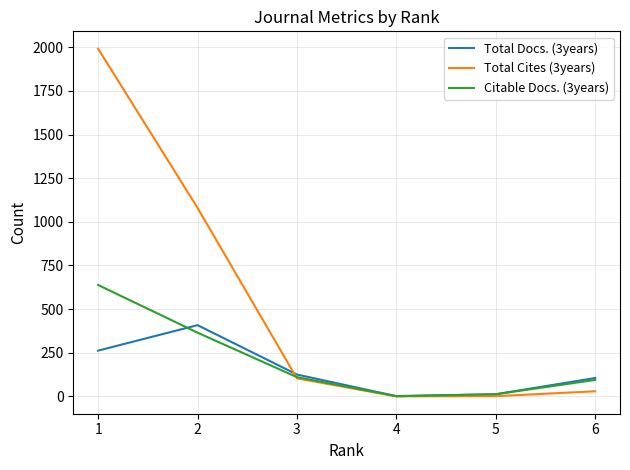

Which series has the widest spread of values?

Total Cites (3years)